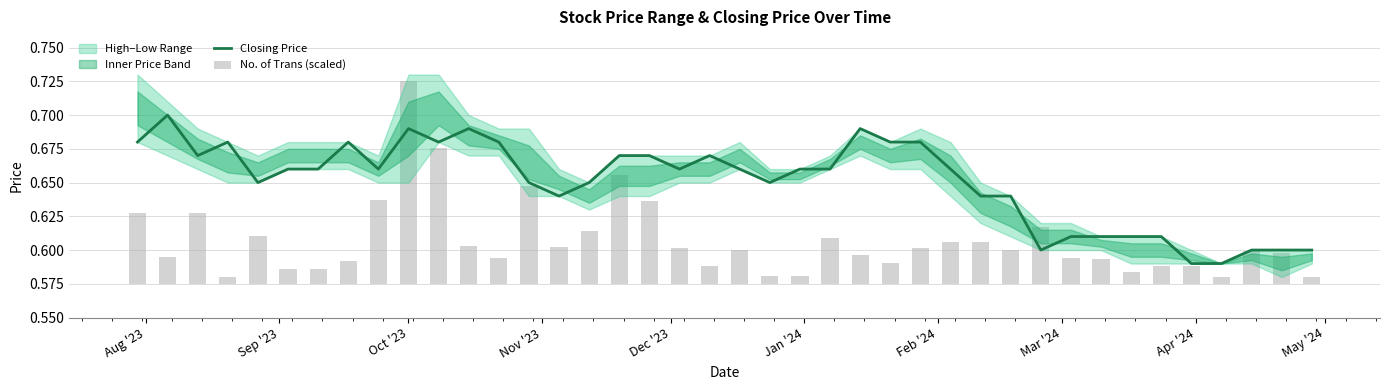

Is the value of Closing Price at 36 greater than the value of No. of Trans (scaled) at 28?

Yes